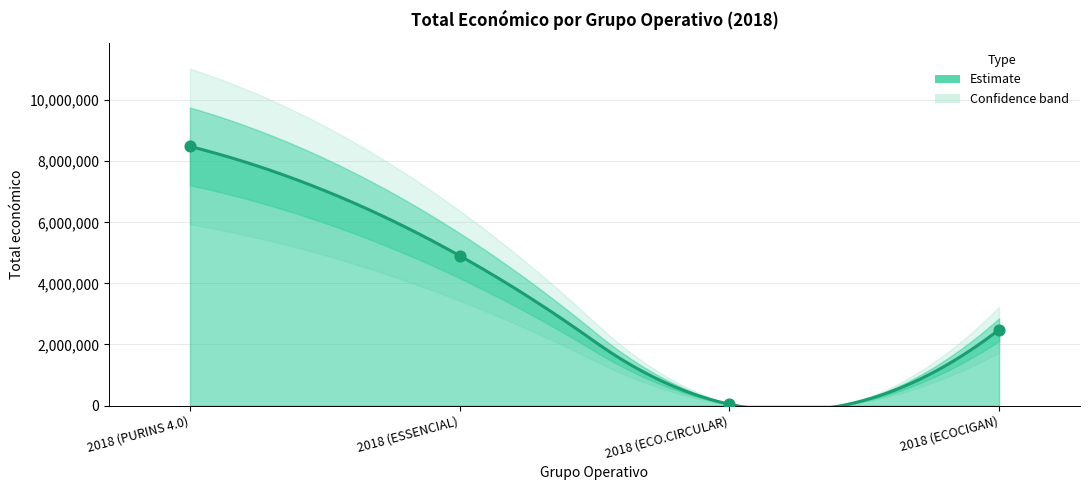

What is the change in value from 2018 (PURINS 4.0) to 2018 (ECOCIGAN)?

-6001285